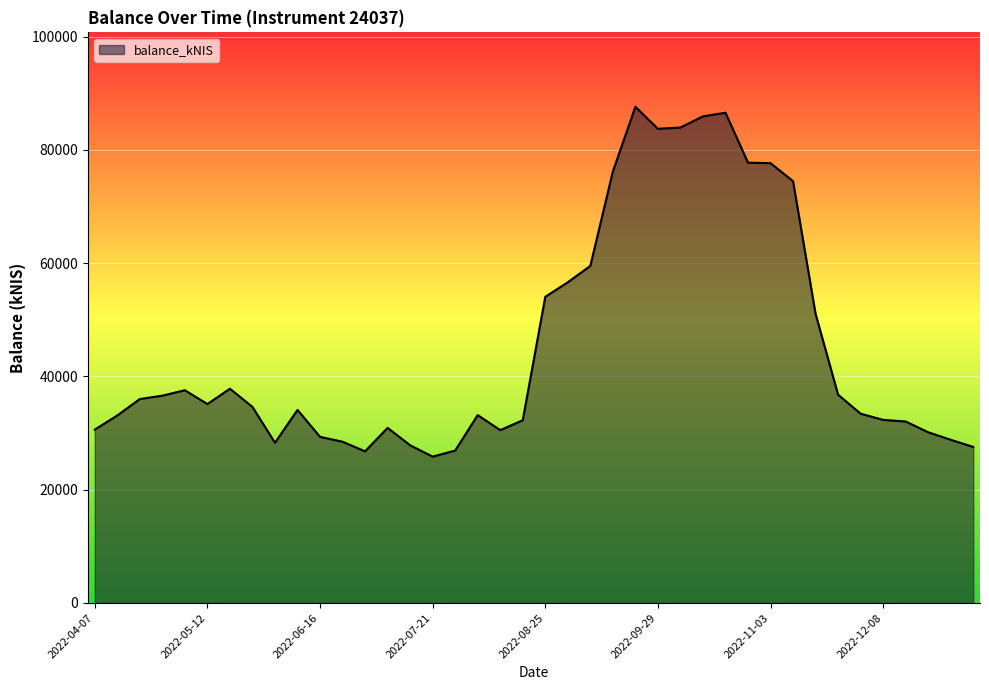

At which category does the chart reach its minimum across all series?

2022-07-21